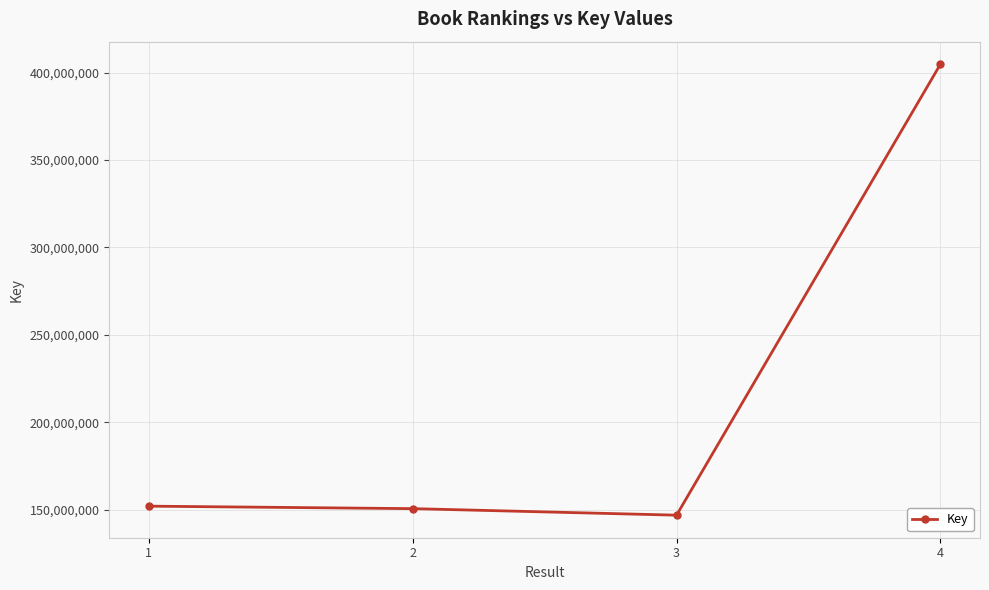

What value does the data have at 3?

146806512